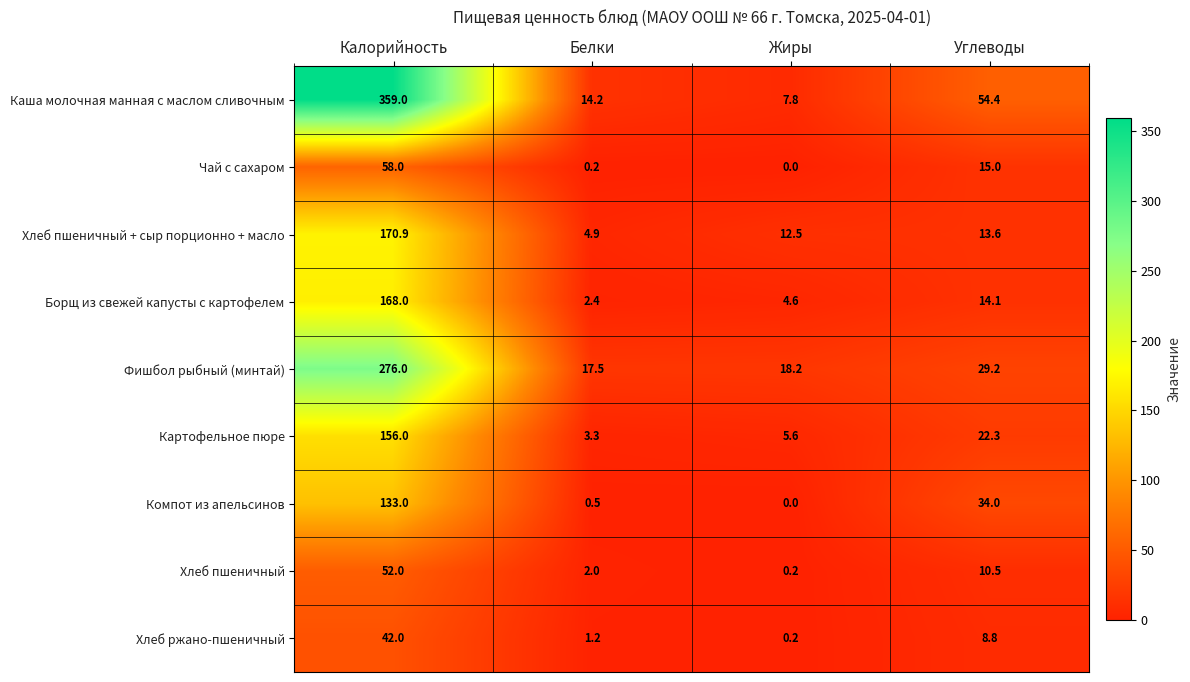

List the series in order of their peak value, lowest first.

Хлеб ржано-пшеничный, Хлеб пшеничный, Чай с сахаром, Компот из апельсинов, Картофельное пюре, Борщ из свежей капусты с картофелем, Хлеб пшеничный + сыр порционно + масло, Фишбол рыбный (минтай), Каша молочная манная с маслом сливочным